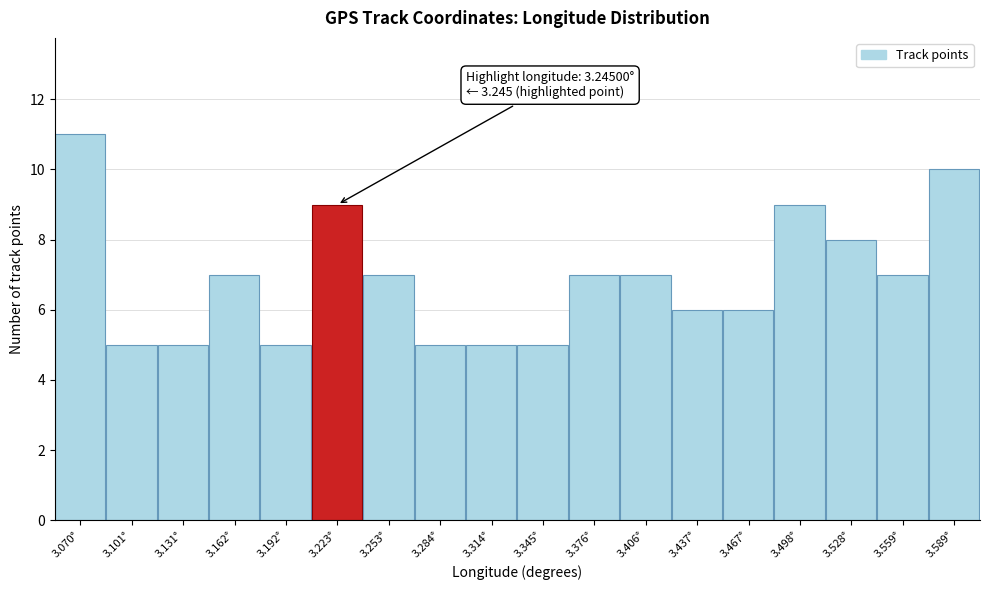

Reading right to left, extract all data points from this chart.

10	7	8	9	6	6	7	7	5	5	5	7	9	5	7	5	5	11